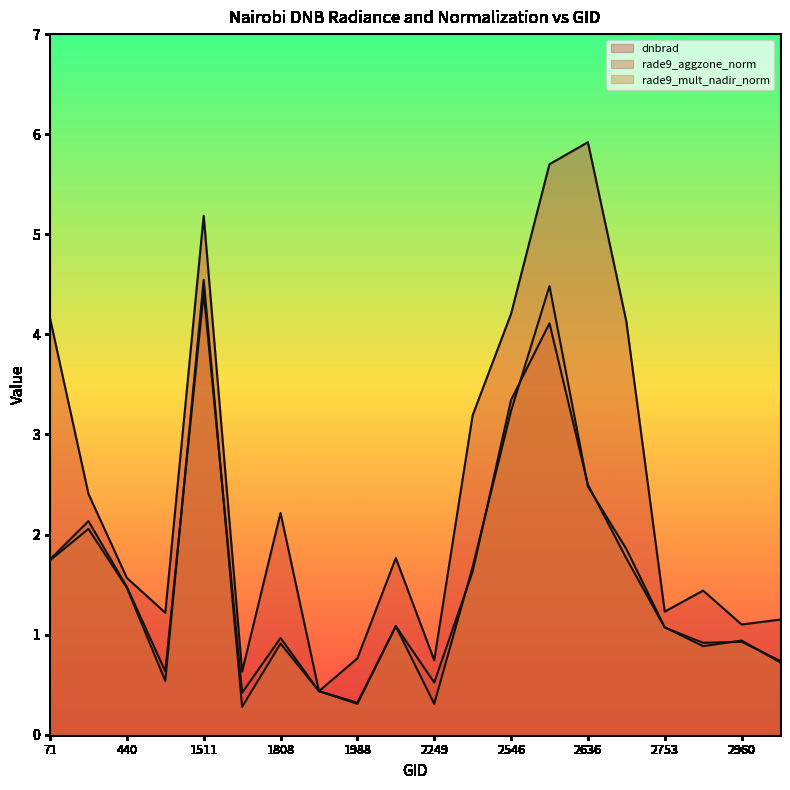

How many values in the dnbrad series are below 1?

4